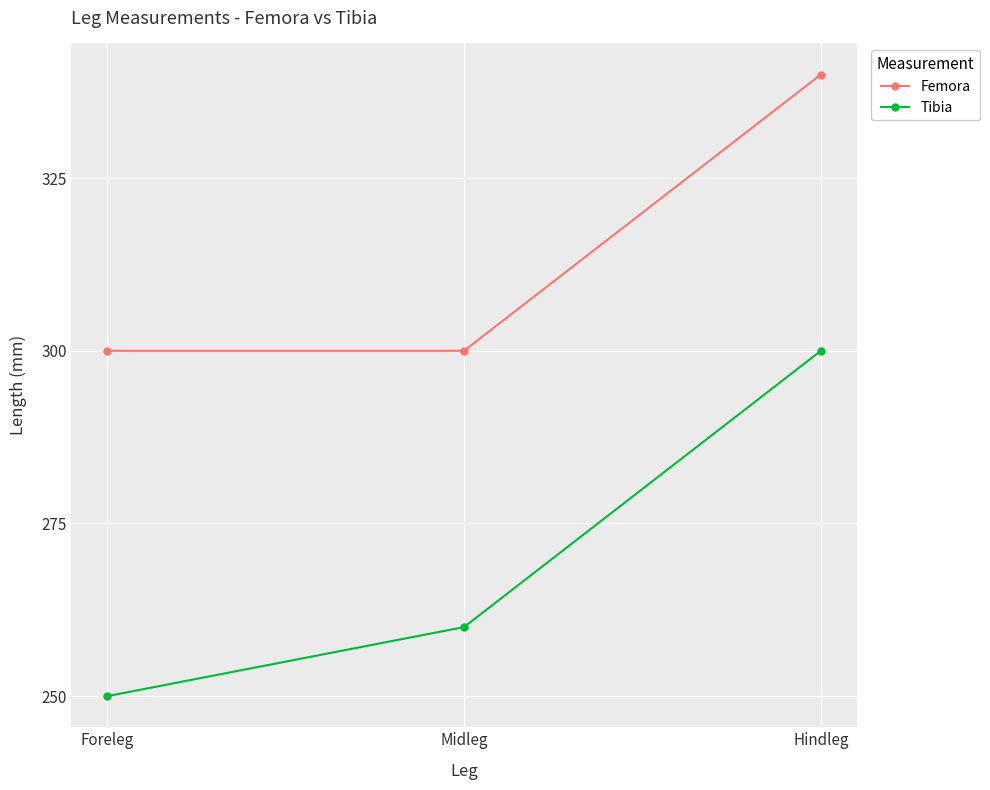

How many lines are shown in the chart?

2